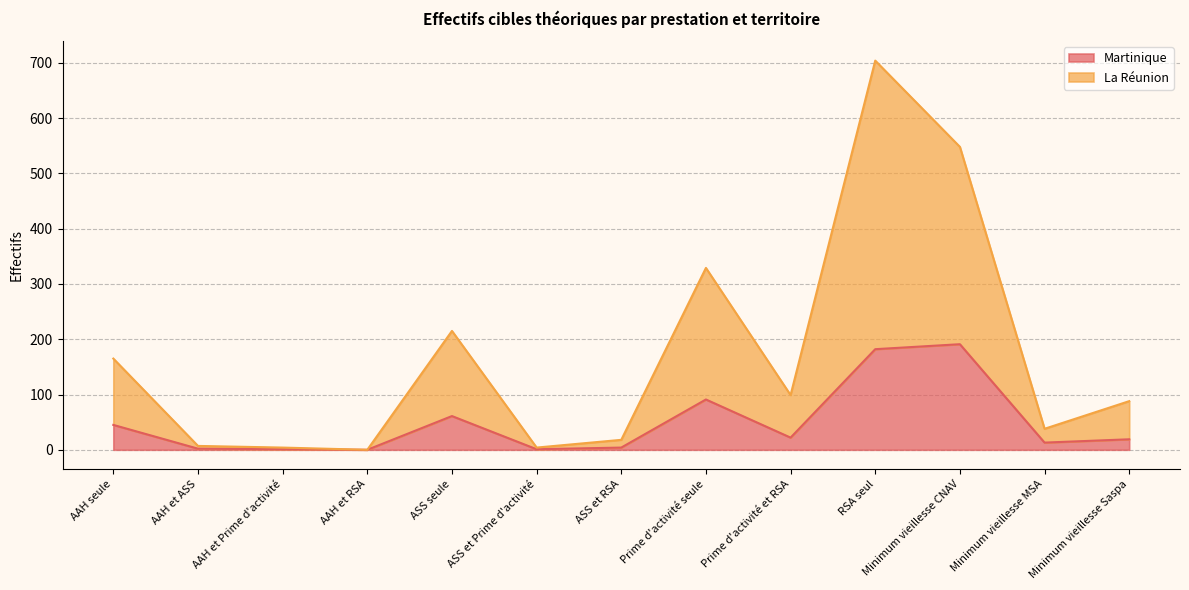

Is it true that Martinique equals 182 at RSA seul?

True